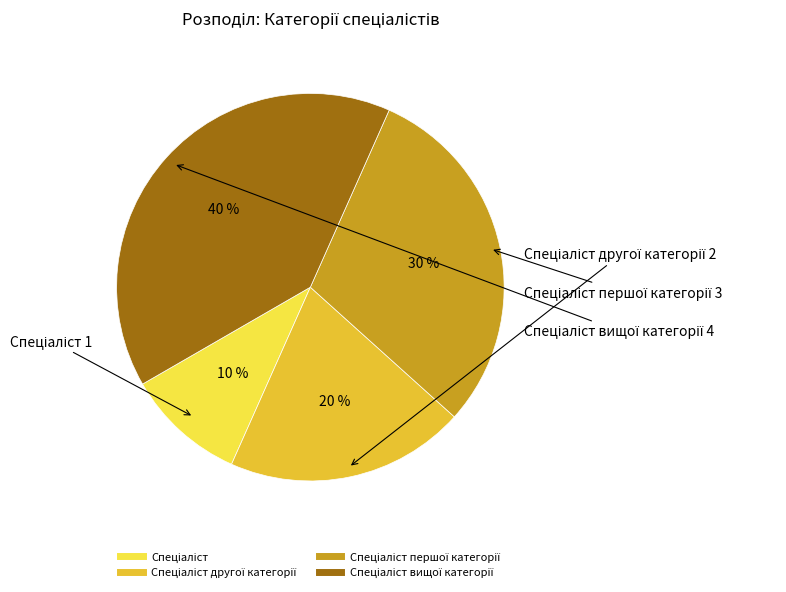

Does any single category account for the majority?

No